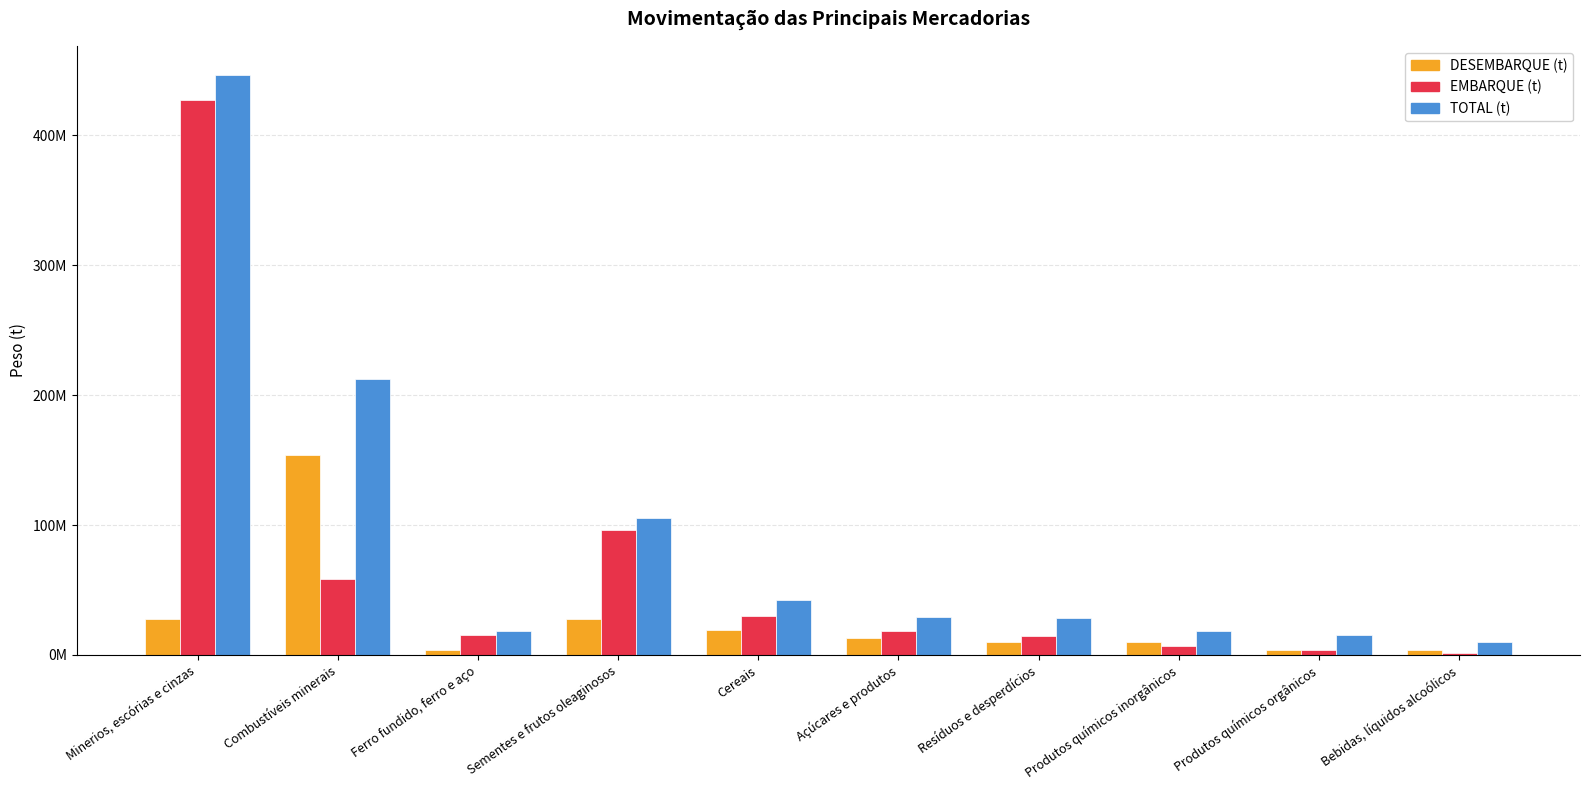

Reading left to right, what are all the values shown in this chart?

DESEMBARQUE (t): 28001363.0	153536697.1	3874655.9	27636684.6	19460256.5	12753209.9	9990587.1	9714049.1	4150817.1	4125904.9
EMBARQUE (t): 426982006.8	58623269.6	15121331.0	95804871.1	29618961.3	18198690.2	14424278.1	6766066.0	3607491.2	1620922.3
TOTAL (t): 446442263.3	212159966.7	18386043.5	105518920.2	42372171.2	28837625.0	28763151.2	18245151.0	15280734.0	9838093.7